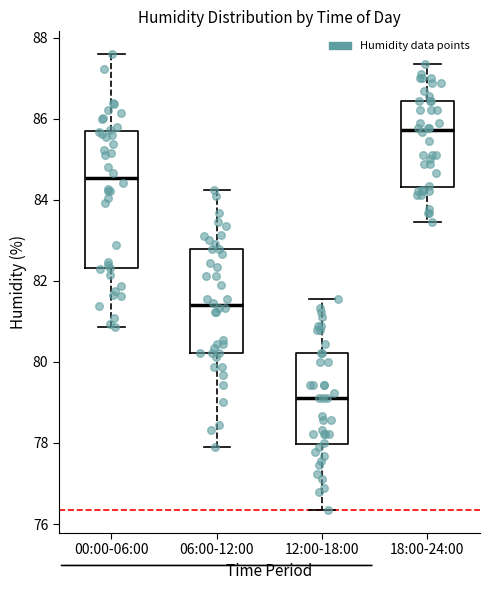

Where is the lower edge of the box for 00:00-06:00 on the y-axis? The values are not printed on the chart, so give them approximately, as read against the axis.

82.4